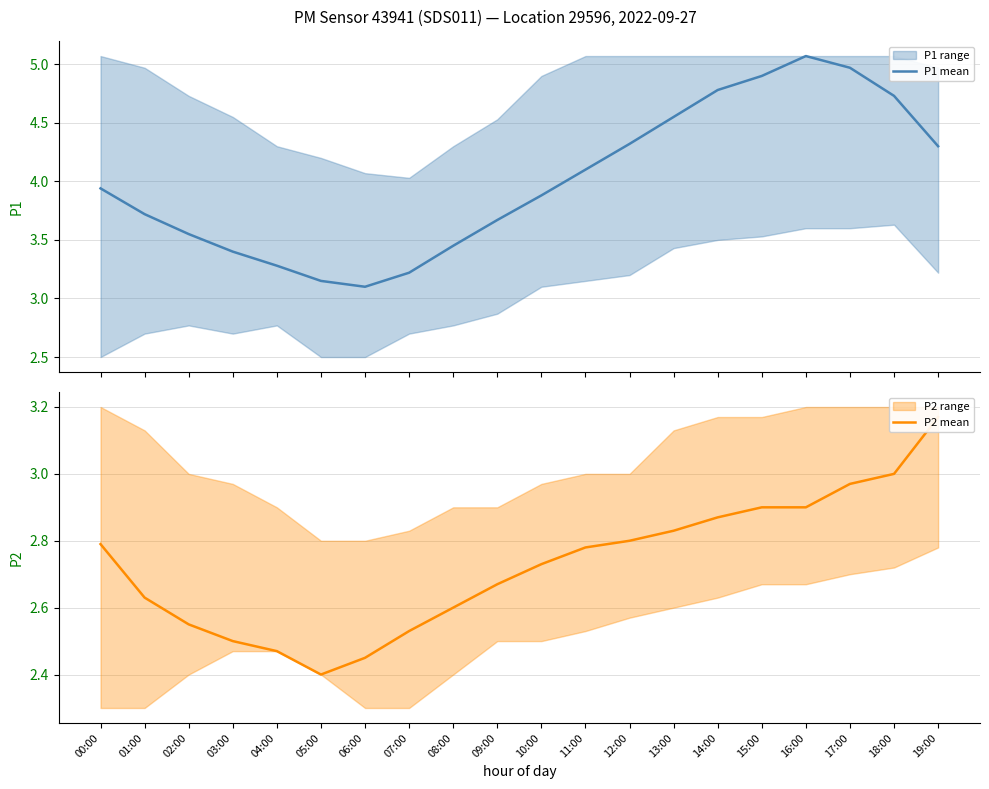

Rank the series by their maximum value, from highest to lowest.

P1 mean, P2 mean